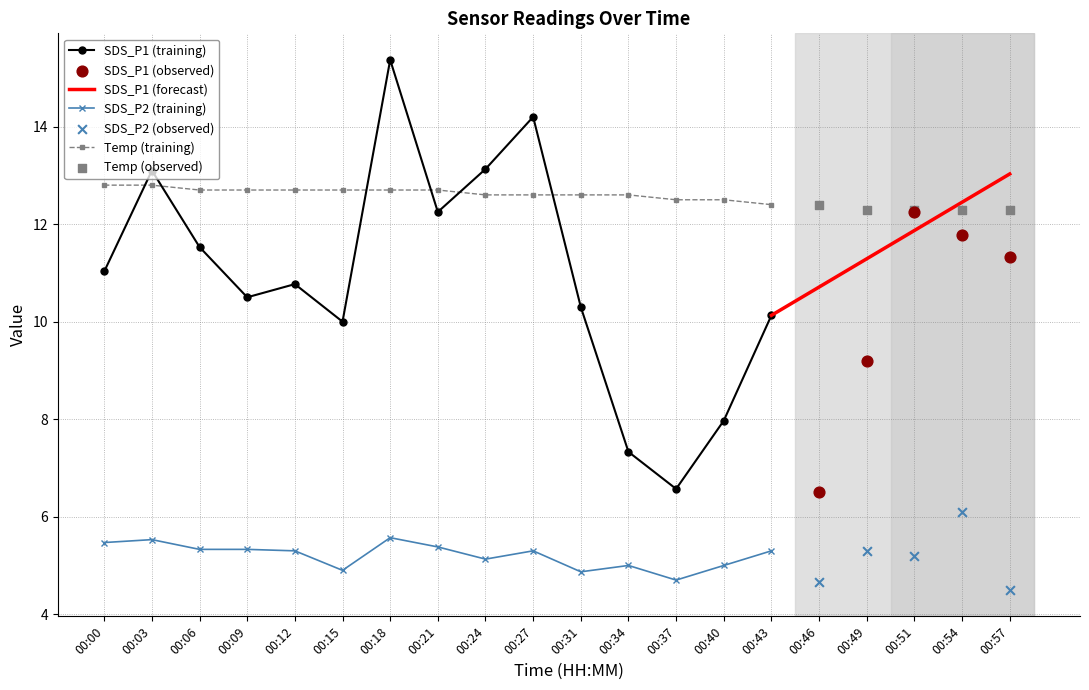

What is the total value across all series at 00:51?

29.8